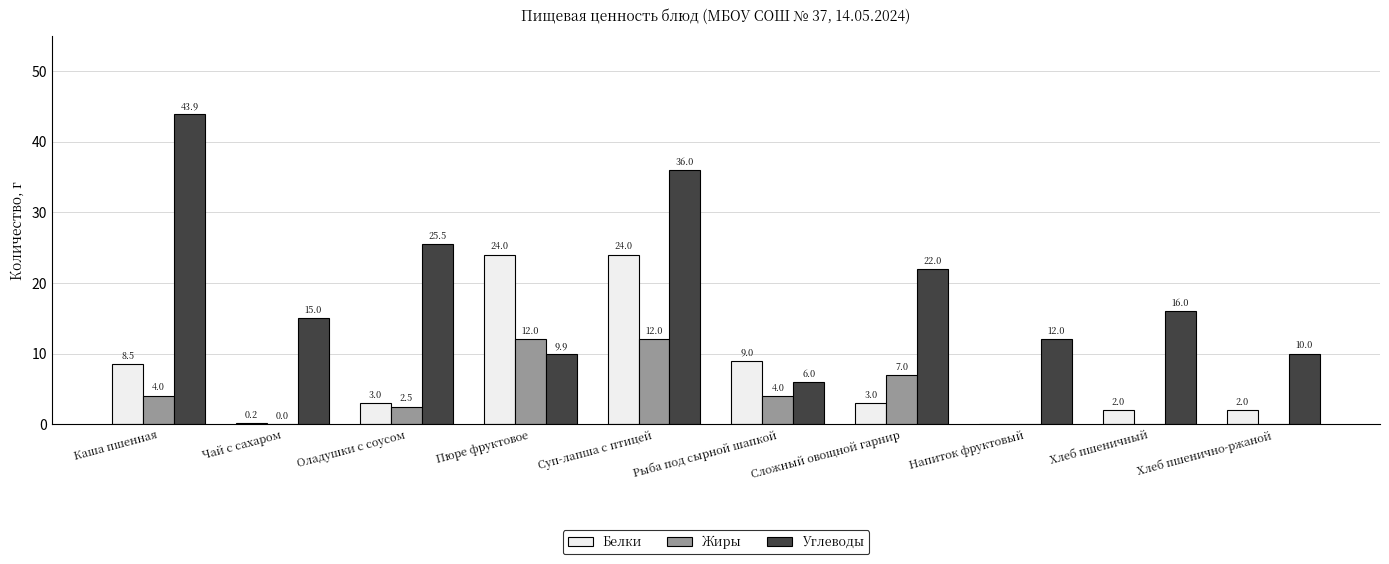

What is the total value across all series at Оладушки с соусом?

31.0